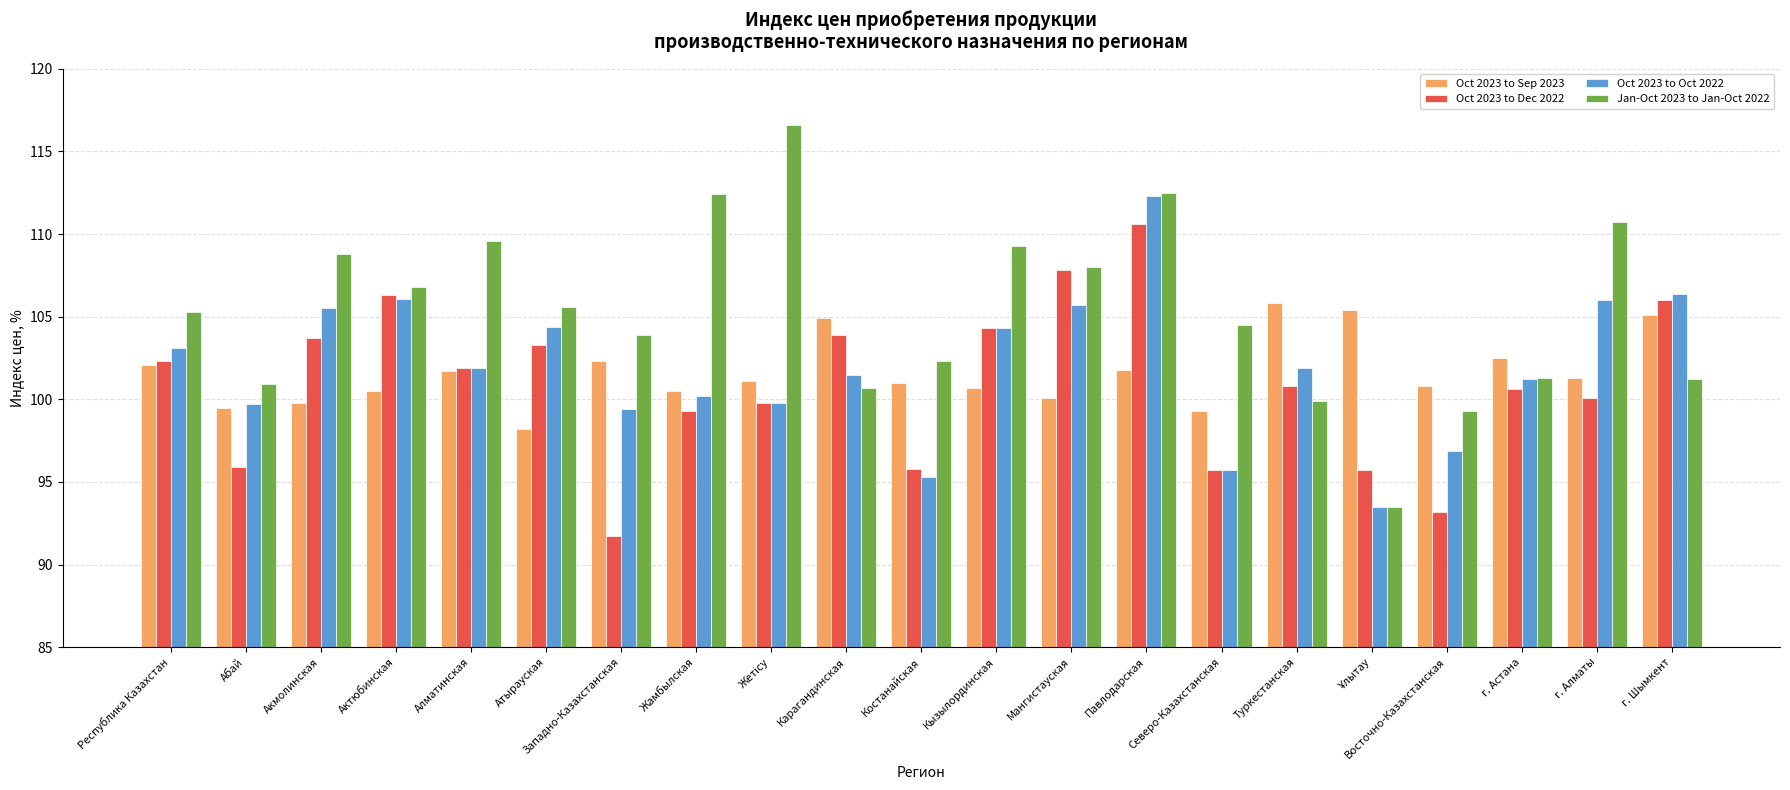

How many bars are there in each group?

4